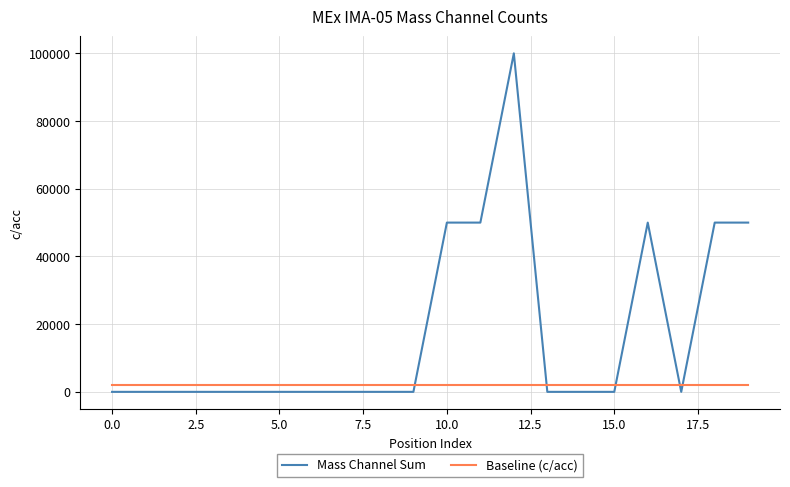

Which series has the largest range (max minus min)?

Mass Channel Sum